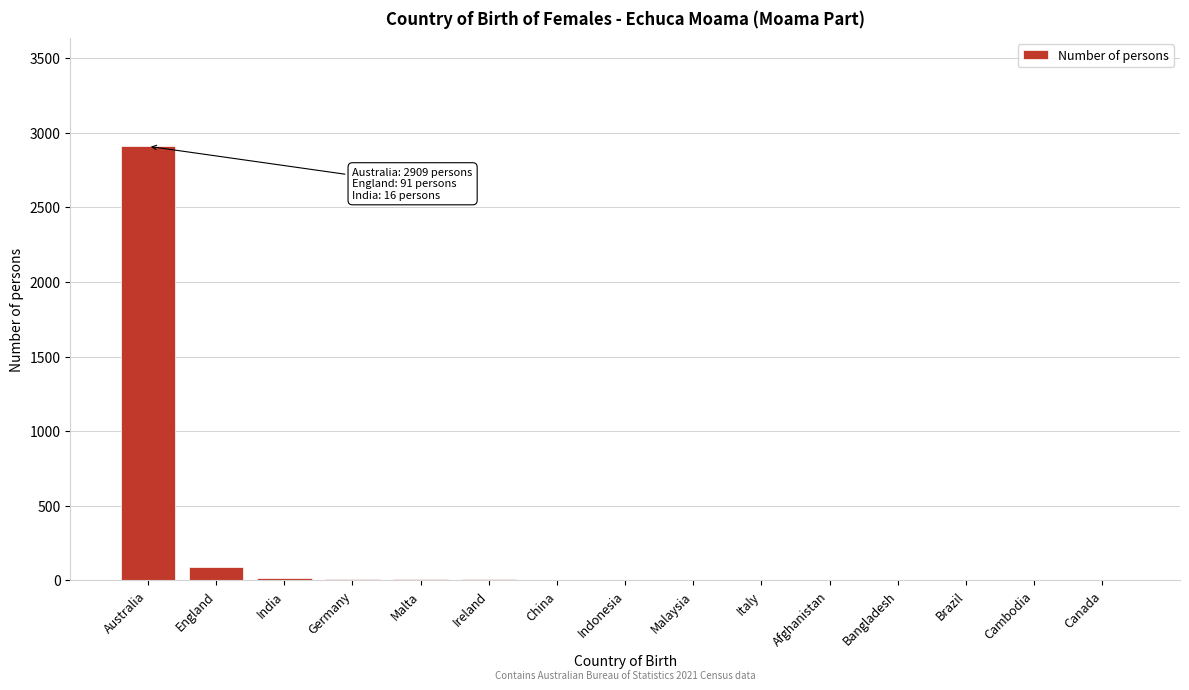

At which category does the chart reach its peak across all series?

Australia